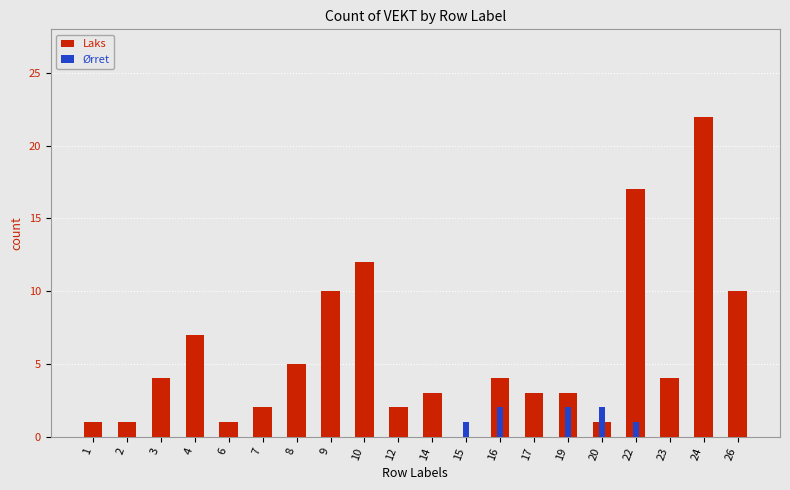

At how many categories does at least one series exceed 11?

3